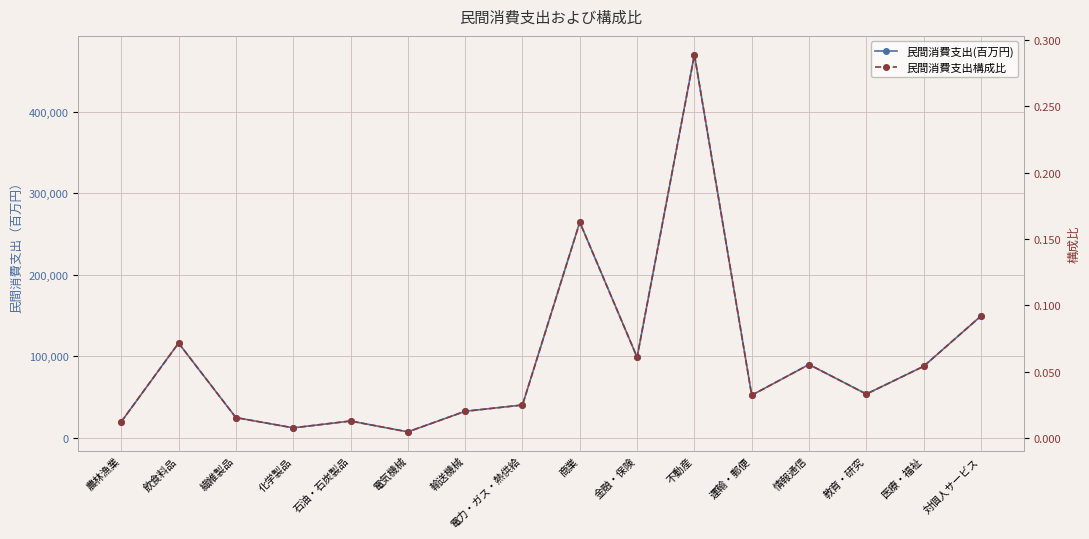

Reading left to right, what are all the values shown in this chart?

民間消費支出(百万円): 19851.8	116371.5	24967.4	12364.8	20749.0	7445.6	32690.7	40405.9	264776.2	99008.8	470232.8	52438.4	90100.2	53827.9	87917.9	149614.2
民間消費支出構成比: 0.0	0.1	0.0	0.0	0.0	0.0	0.0	0.0	0.2	0.1	0.3	0.0	0.1	0.0	0.1	0.1